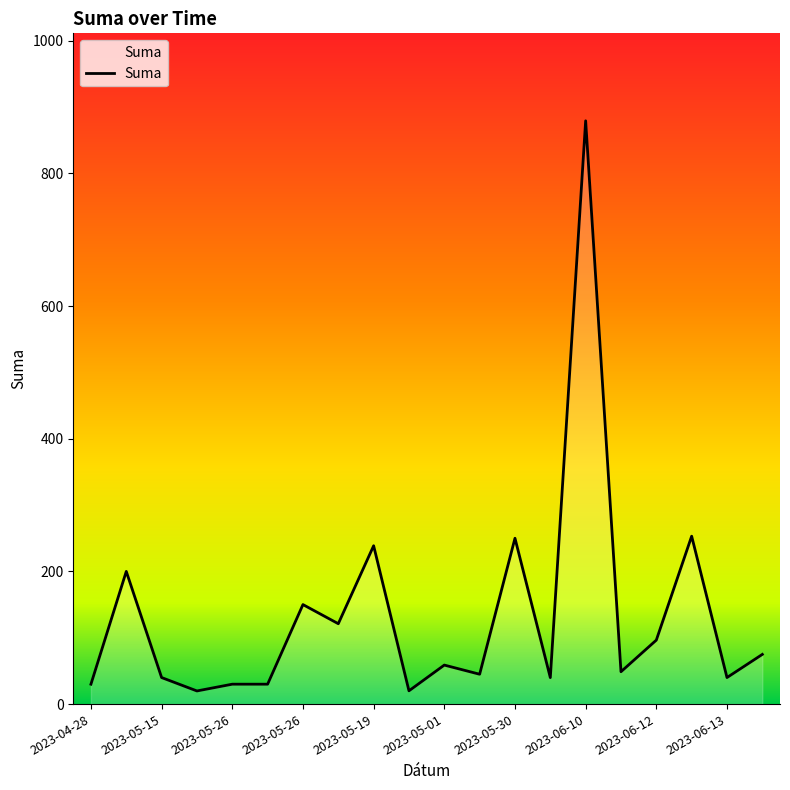

What is the maximum value shown in the chart?

879.3